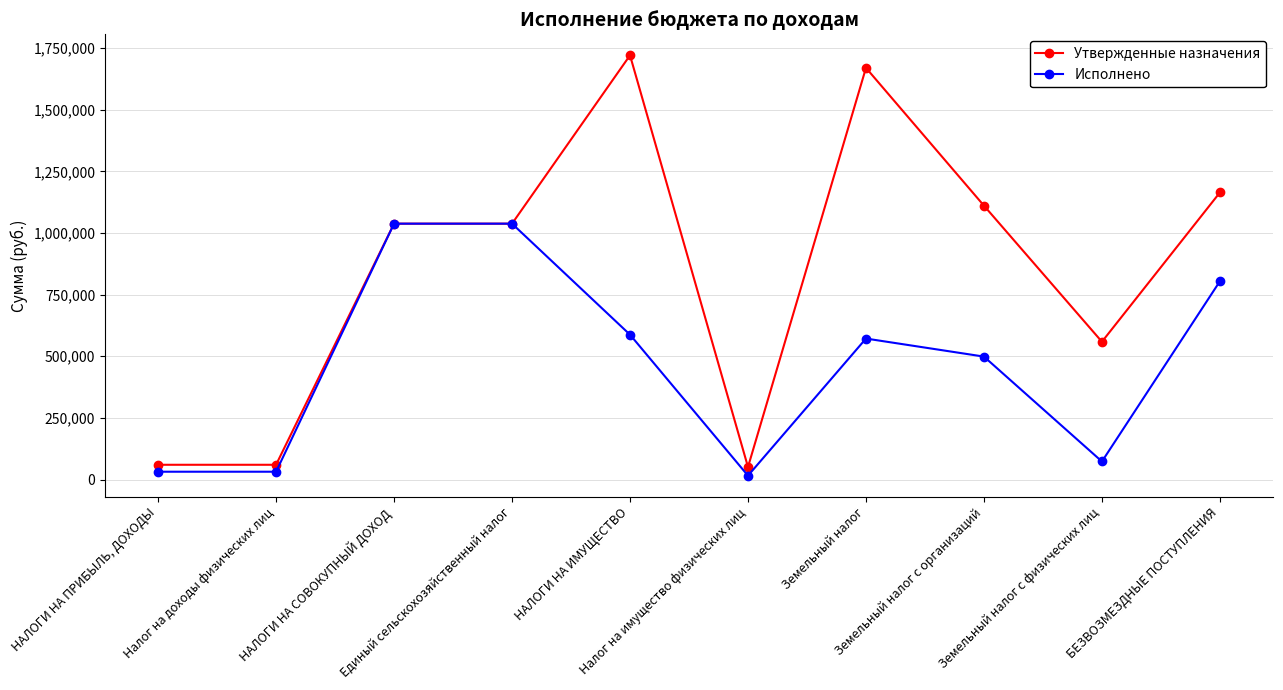

Count the number of data series in this chart.

2